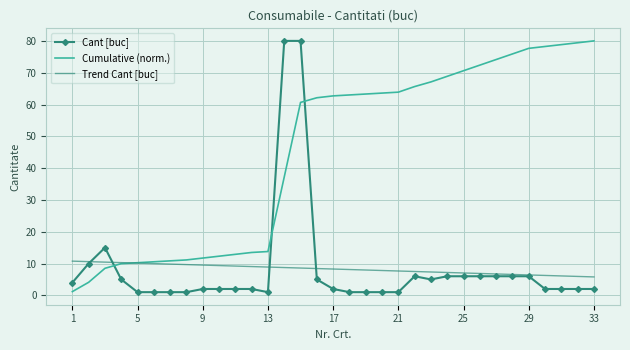

Which series ends up on top after the final intersection of Trend Cant [buc] and Cumulative (norm.)?

Cumulative (norm.)